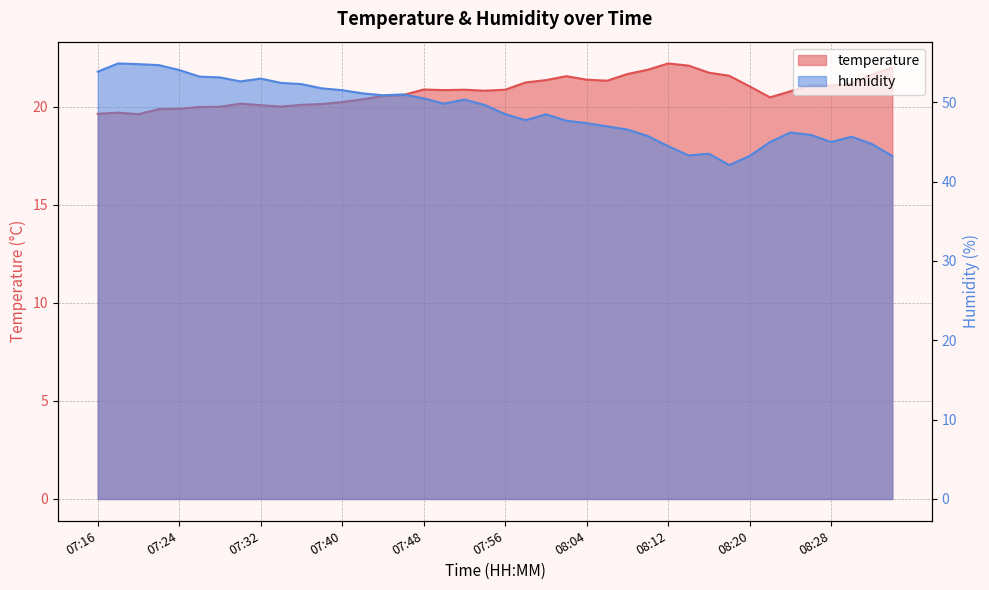

At which category is the sum across all series the highest?

07:18